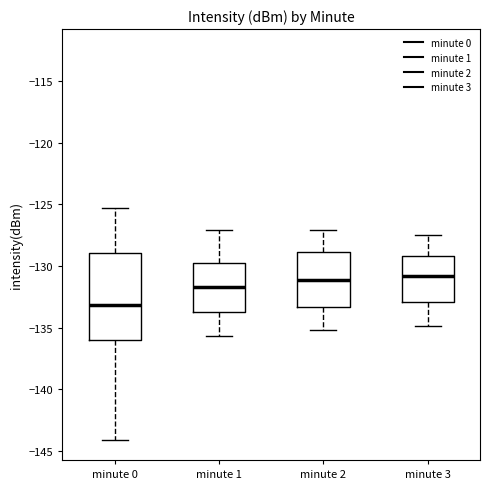

Where does the upper whisker of the box for minute 1 end on the y-axis? The values are not printed on the chart, so give them approximately, as read against the axis.

-127.0